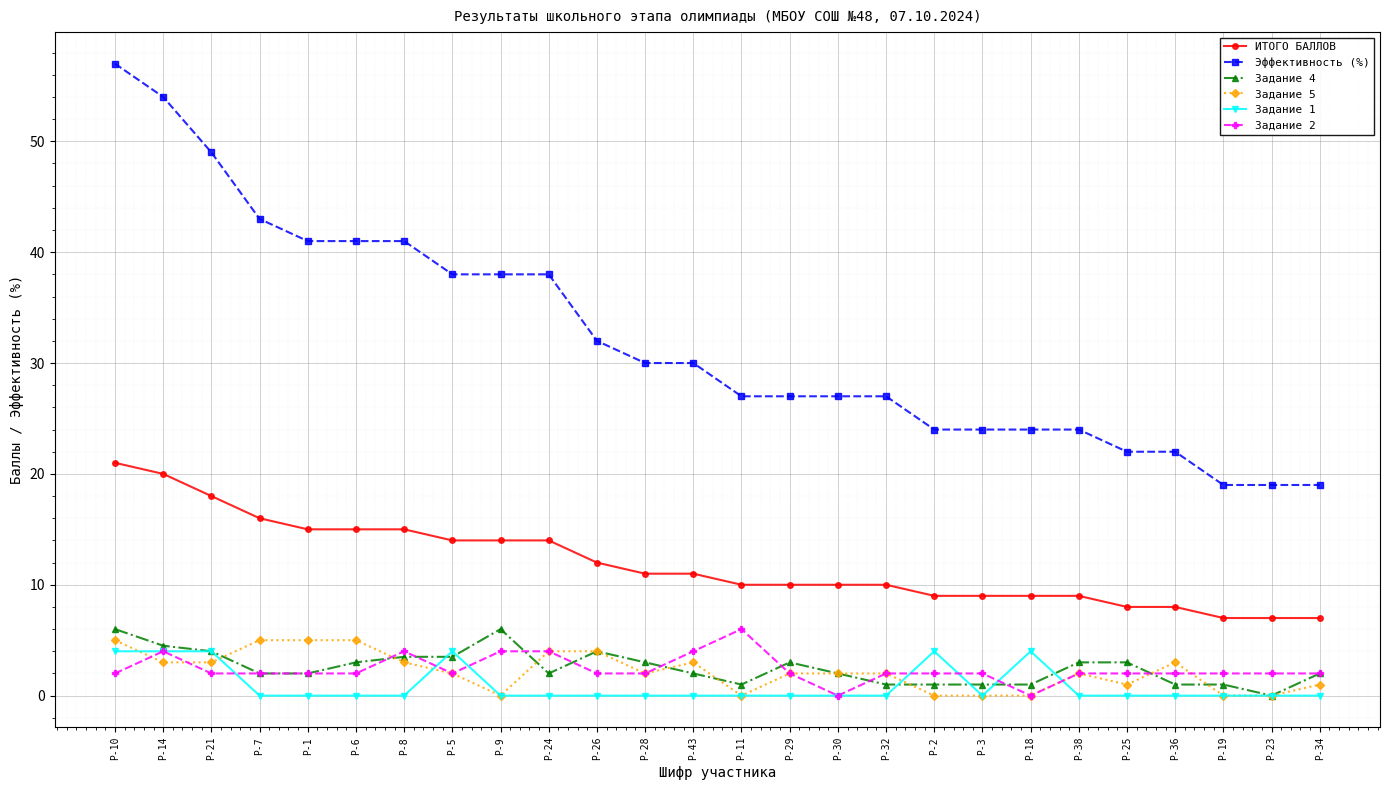

At which category does the chart reach its peak across all series?

Р-10